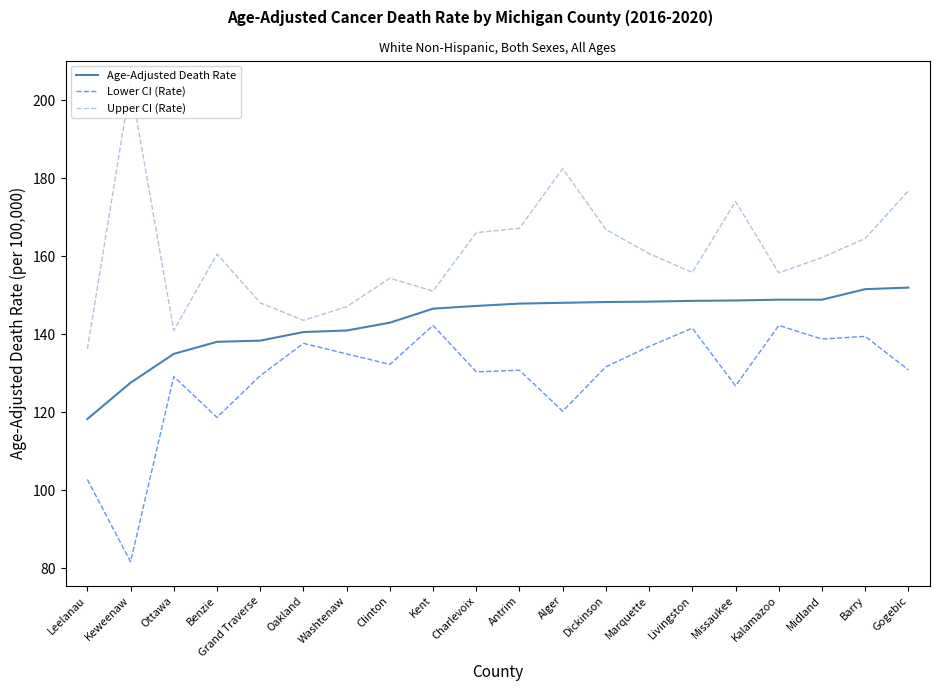

What is the total value across all series at Charlevoix?

443.8